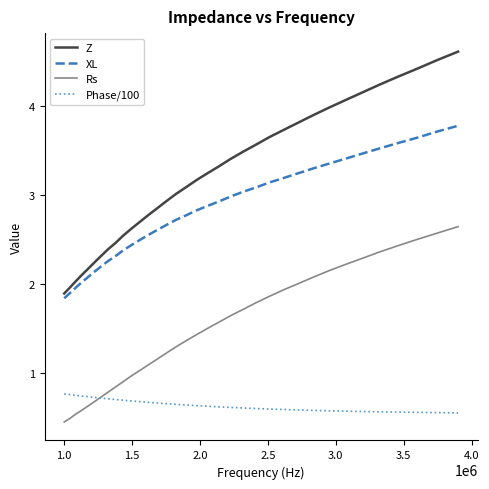

Which series has the largest range (max minus min)?

Z